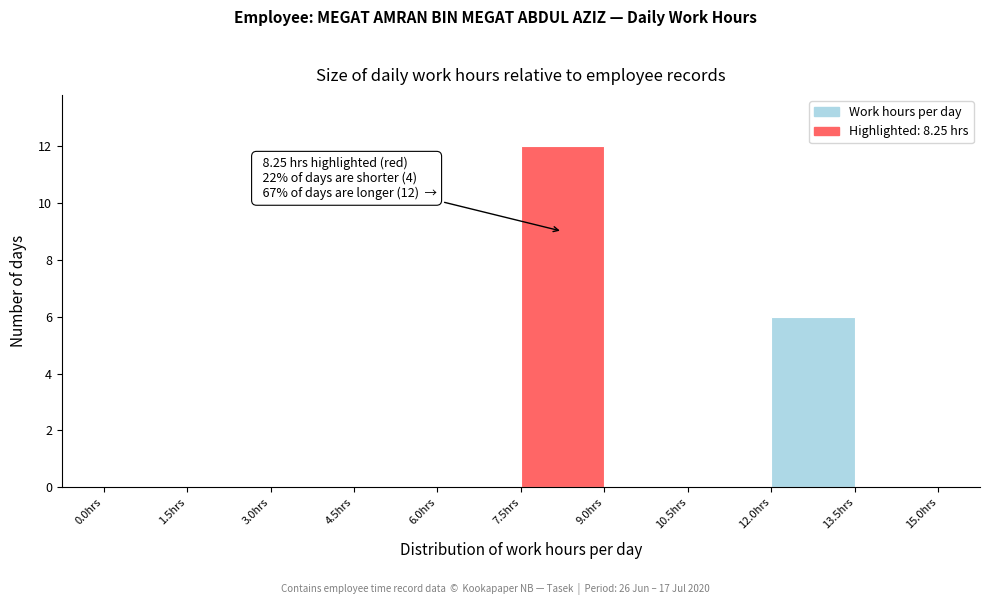

Over which range of the x-axis is the bar tallest?

7.5 to 9.0